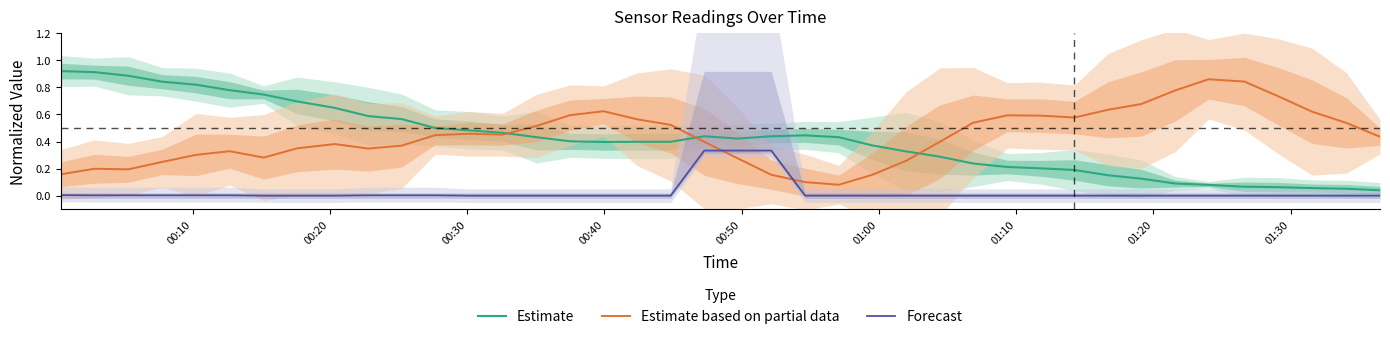

How many times do Estimate based on partial data and Forecast cross each other?

2